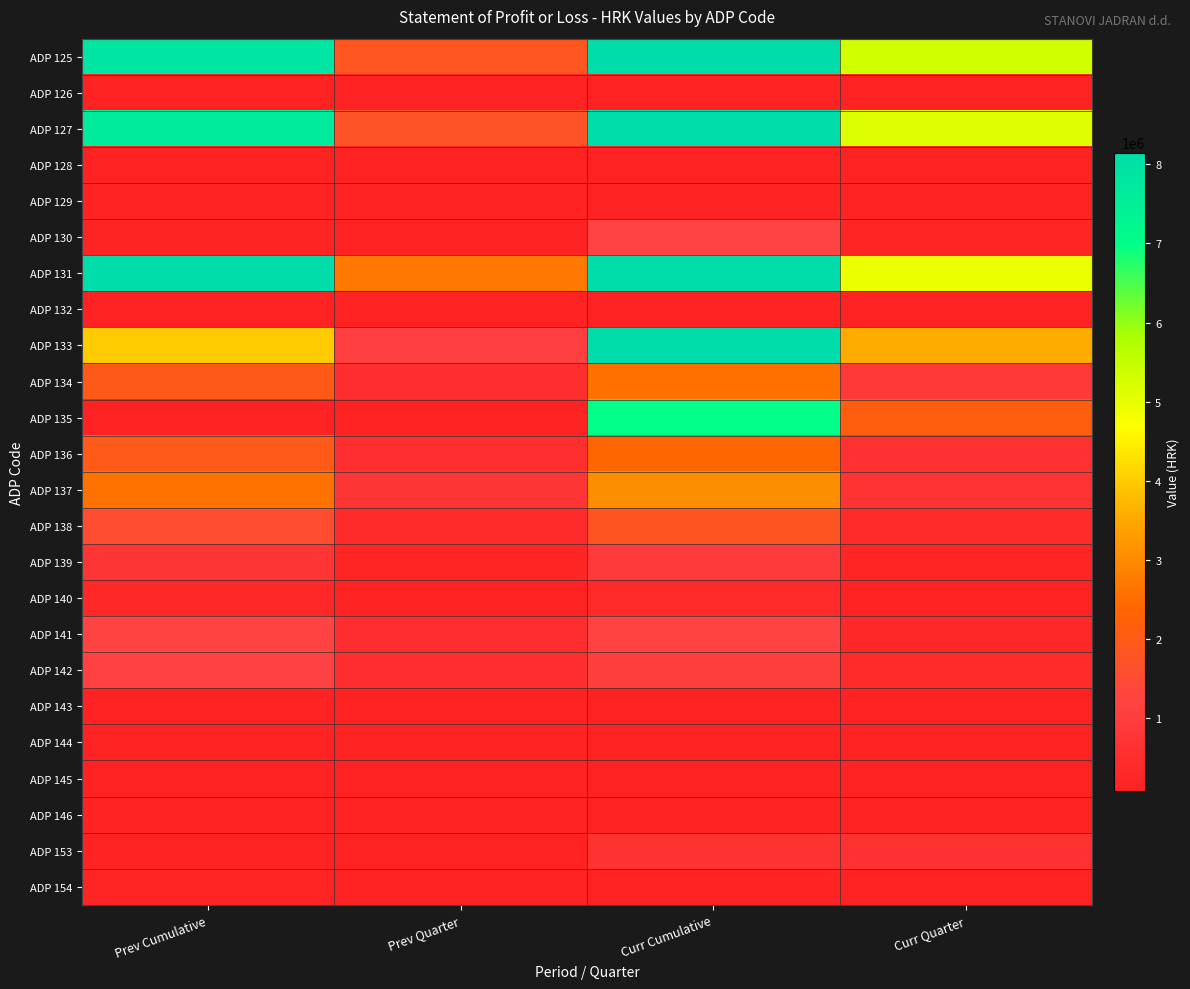

Rank the series by their maximum value, from highest to lowest.

ADP 125, ADP 127, ADP 131, ADP 133, ADP 135, ADP 137, ADP 134, ADP 136, ADP 138, ADP 141, ADP 130, ADP 142, ADP 139, ADP 153, ADP 140, ADP 154, ADP 126, ADP 128, ADP 129, ADP 132, ADP 143, ADP 144, ADP 145, ADP 146